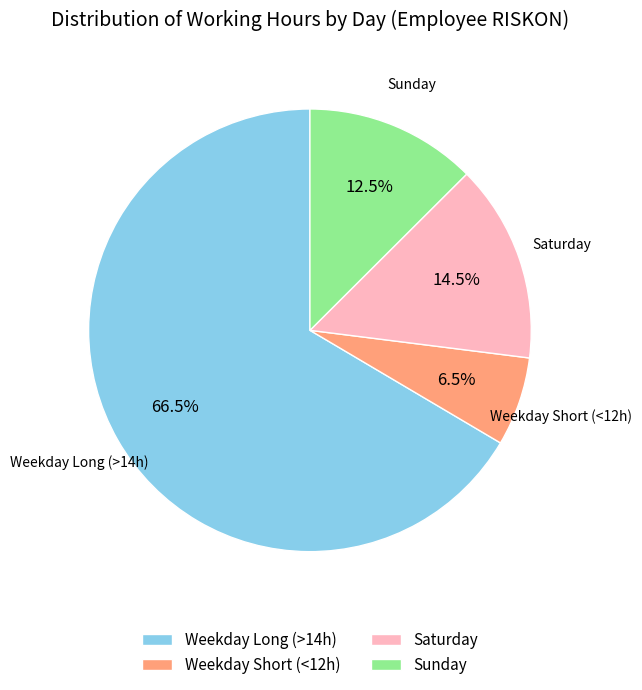

Does any single category account for the majority?

Yes